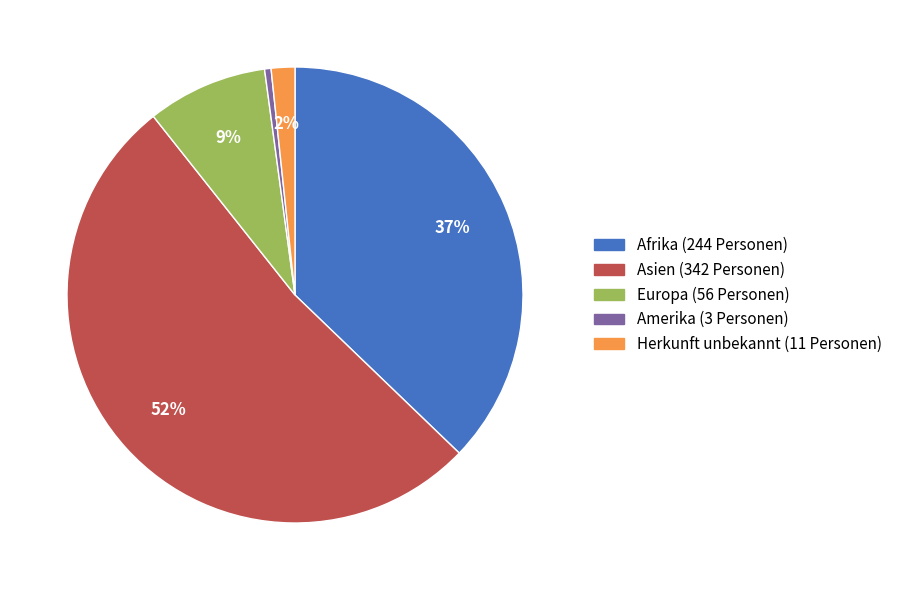

To the nearest percent, what is the average slice percentage?

20%